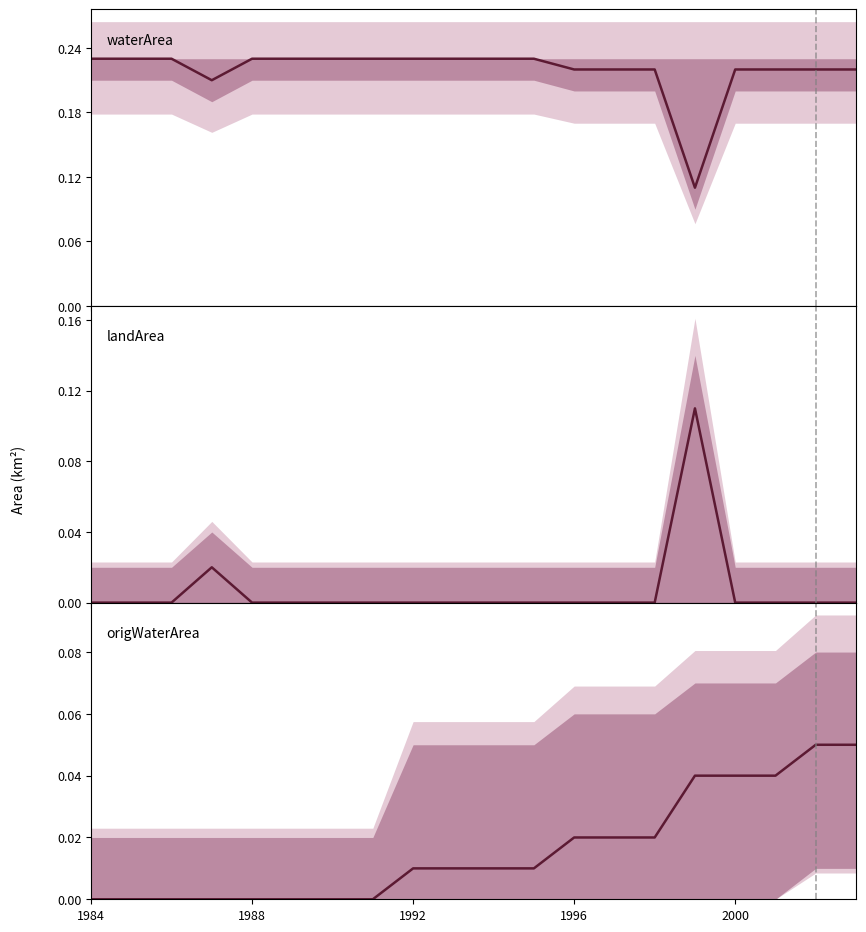

True or false: the data shows 0.0 at 14.

False